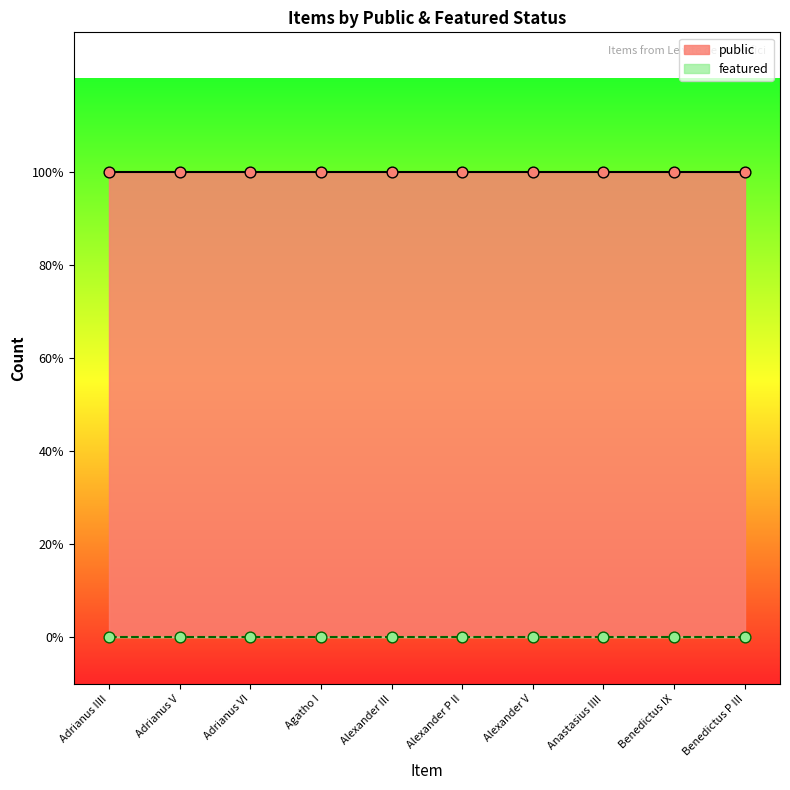

Is the value of featured at Alexander III greater than the value of public at Alexander III?

No